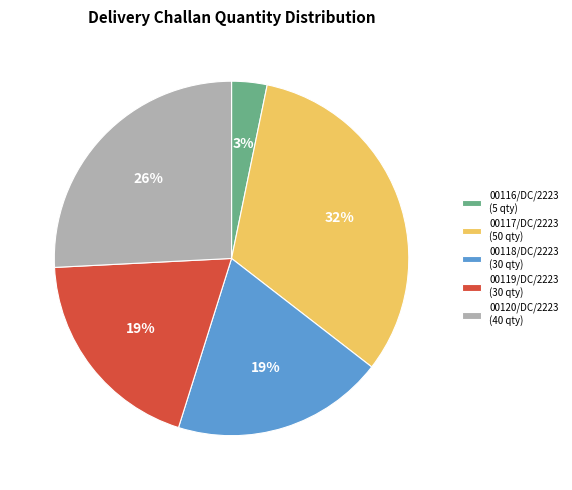

What percentage is the 00117/DC/2223 (50 qty) slice, to the nearest percent?

32%